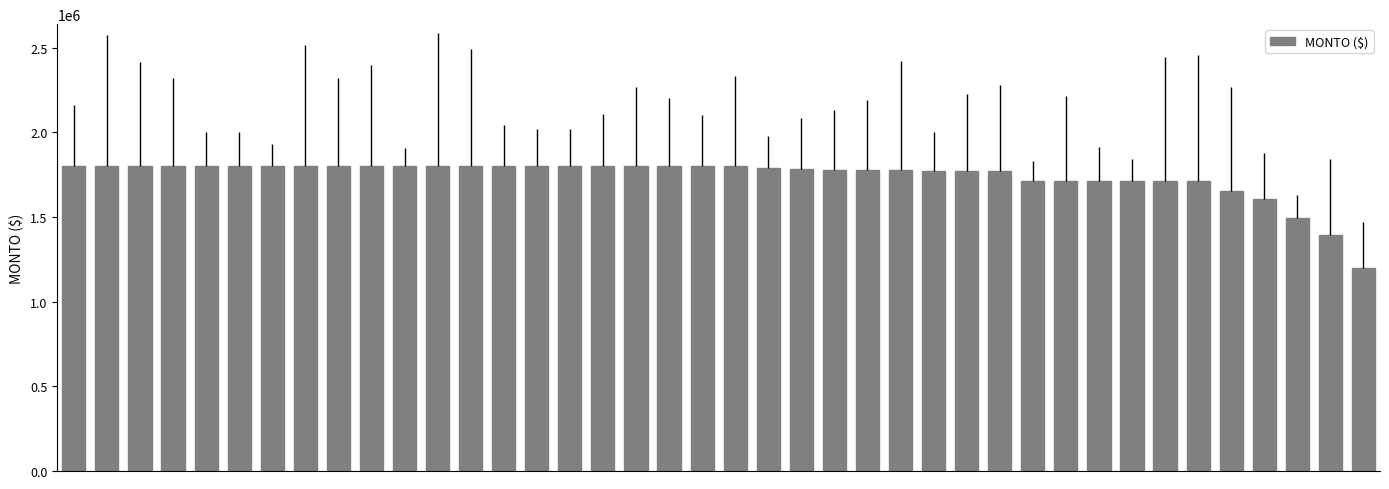

What is the value of the 3rd bar from the left?

1800000